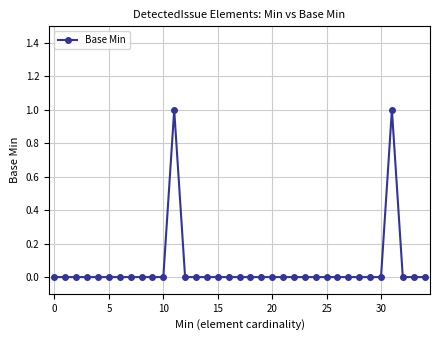

Where is the first local maximum?

11